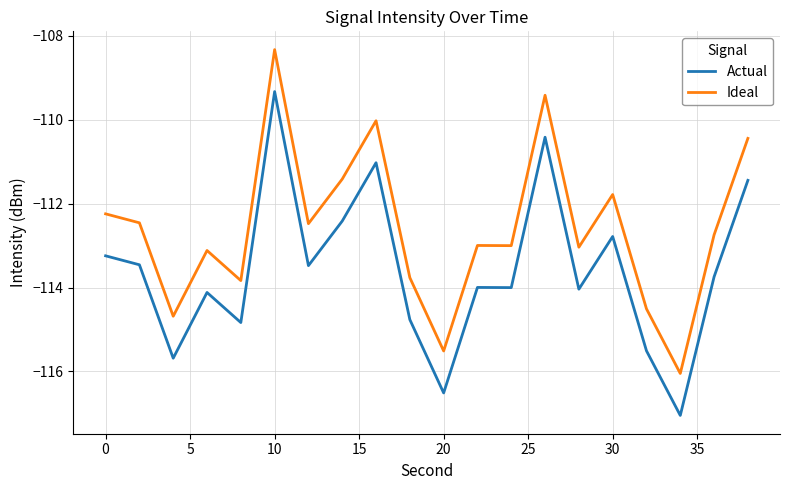

True or false: Actual and Ideal cross at least once.

False